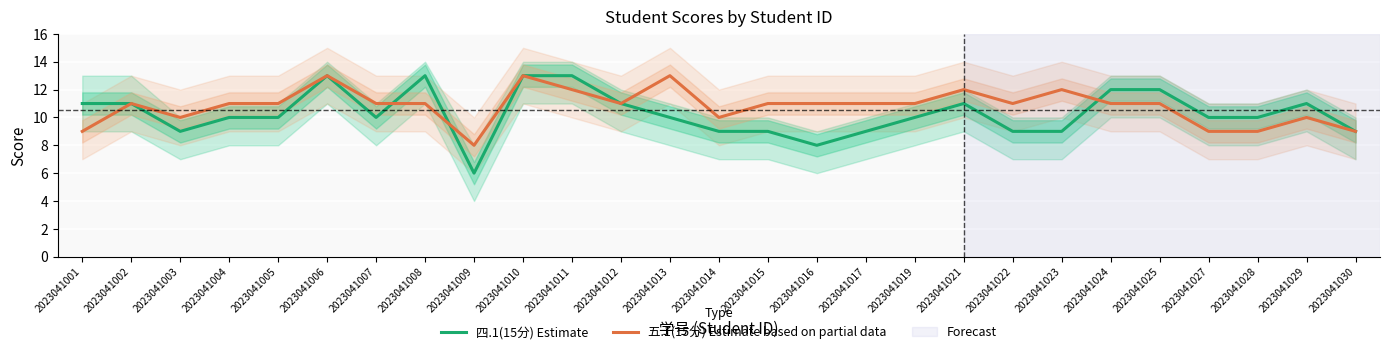

Rank the series by their average value, from highest to lowest.

五.1(15分) Estimate based on partial data, 四.1(15分) Estimate